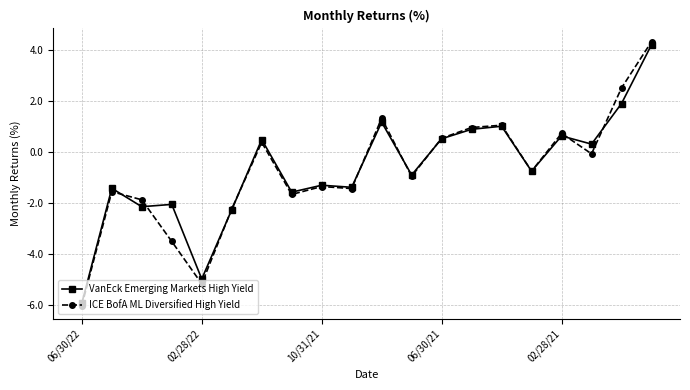

List the series in order of their peak value, highest first.

ICE BofA ML Diversified High Yield, VanEck Emerging Markets High Yield